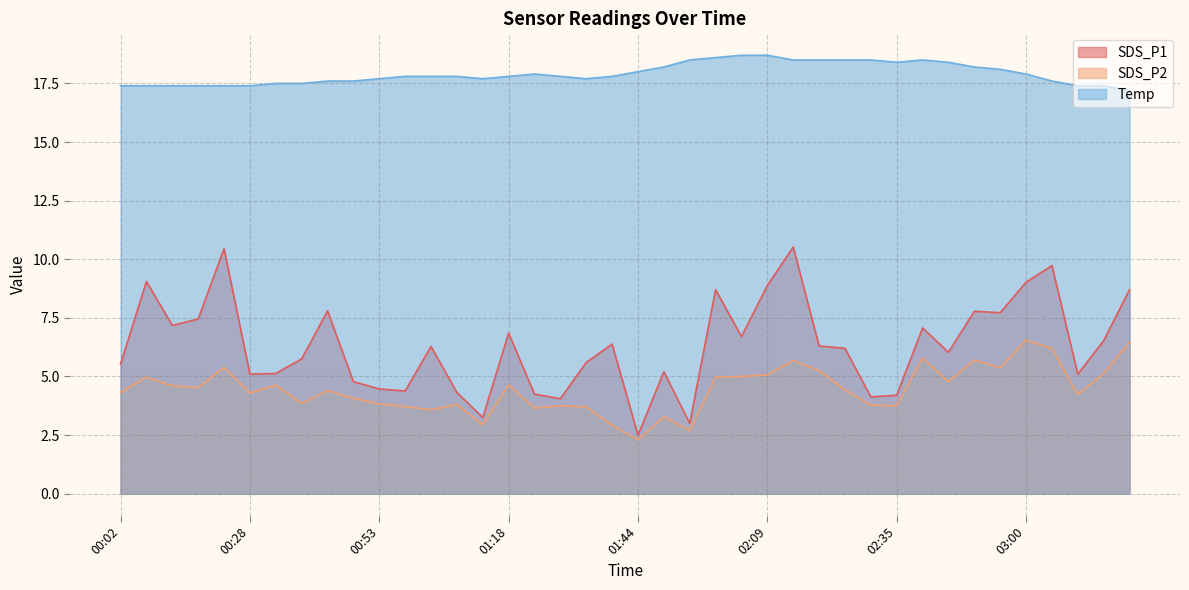

Reading left to right, list all the values displayed in this chart.

SDS_P1: 5.5	9.1	7.2	7.5	10.4	5.1	5.1	5.8	7.8	4.8	4.5	4.4	6.3	4.3	3.2	6.8	4.2	4.0	5.6	6.4	2.5	5.2	3.0	8.7	6.7	8.9	10.5	6.3	6.2	4.1	4.2	7.1	6.0	7.8	7.7	9.0	9.7	5.1	6.5	8.7
SDS_P2: 4.3	5.0	4.6	4.5	5.4	4.3	4.6	3.9	4.4	4.1	3.8	3.7	3.6	3.8	3.0	4.6	3.6	3.8	3.7	2.9	2.3	3.3	2.7	5.0	5.0	5.1	5.7	5.2	4.4	3.8	3.8	5.8	4.8	5.7	5.4	6.5	6.2	4.2	5.1	6.5
Temp: 17.4	17.4	17.4	17.4	17.4	17.4	17.5	17.5	17.6	17.6	17.7	17.8	17.8	17.8	17.7	17.8	17.9	17.8	17.7	17.8	18.0	18.2	18.5	18.6	18.7	18.7	18.5	18.5	18.5	18.5	18.4	18.5	18.4	18.2	18.1	17.9	17.6	17.4	17.4	17.2